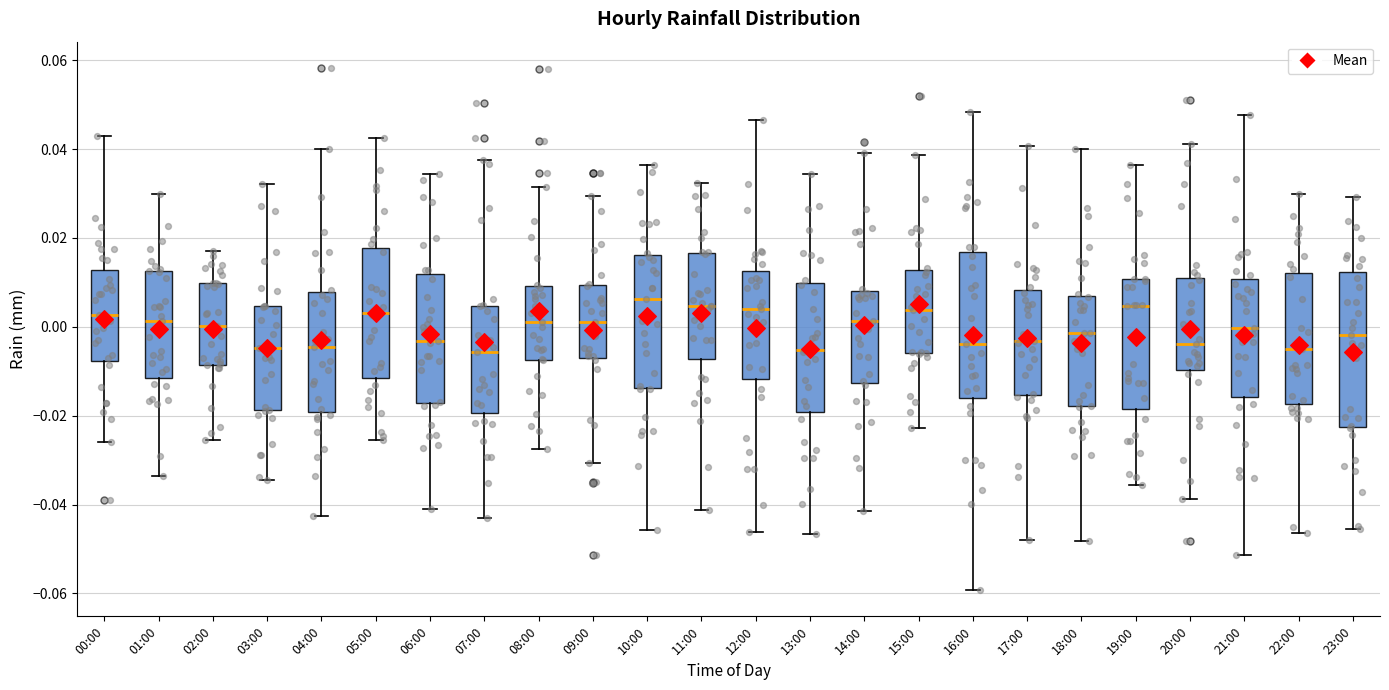

Reading left to right, transcribe this box plot: for each box, give where its median line is, the range the box spans, and where its two whiskers end, as read against the y-axis. The values are not printed on the chart, so give them approximately, as read against the axis.

00:00: median 0.002, box -0.008 to 0.012, whiskers -0.026 to 0.042
01:00: median 0.002, box -0.012 to 0.012, whiskers -0.034 to 0.030
02:00: median 0.000, box -0.008 to 0.010, whiskers -0.026 to 0.018
03:00: median -0.004, box -0.018 to 0.004, whiskers -0.034 to 0.032
04:00: median -0.004, box -0.020 to 0.008, whiskers -0.042 to 0.040
05:00: median 0.004, box -0.012 to 0.018, whiskers -0.026 to 0.042
06:00: median -0.004, box -0.018 to 0.012, whiskers -0.042 to 0.034
07:00: median -0.006, box -0.020 to 0.004, whiskers -0.042 to 0.038
08:00: median 0.002, box -0.008 to 0.010, whiskers -0.028 to 0.032
09:00: median 0.002, box -0.008 to 0.010, whiskers -0.030 to 0.030
10:00: median 0.006, box -0.014 to 0.016, whiskers -0.046 to 0.036
11:00: median 0.004, box -0.008 to 0.016, whiskers -0.042 to 0.032
12:00: median 0.004, box -0.012 to 0.012, whiskers -0.046 to 0.046
13:00: median -0.006, box -0.020 to 0.010, whiskers -0.046 to 0.034
14:00: median 0.002, box -0.012 to 0.008, whiskers -0.042 to 0.040
15:00: median 0.004, box -0.006 to 0.012, whiskers -0.022 to 0.038
16:00: median -0.004, box -0.016 to 0.016, whiskers -0.060 to 0.048
17:00: median -0.004, box -0.016 to 0.008, whiskers -0.048 to 0.040
18:00: median -0.002, box -0.018 to 0.006, whiskers -0.048 to 0.040
19:00: median 0.004, box -0.018 to 0.010, whiskers -0.036 to 0.036
20:00: median -0.004, box -0.010 to 0.012, whiskers -0.038 to 0.042
21:00: median 0.000, box -0.016 to 0.010, whiskers -0.052 to 0.048
22:00: median -0.004, box -0.018 to 0.012, whiskers -0.046 to 0.030
23:00: median -0.002, box -0.022 to 0.012, whiskers -0.046 to 0.030